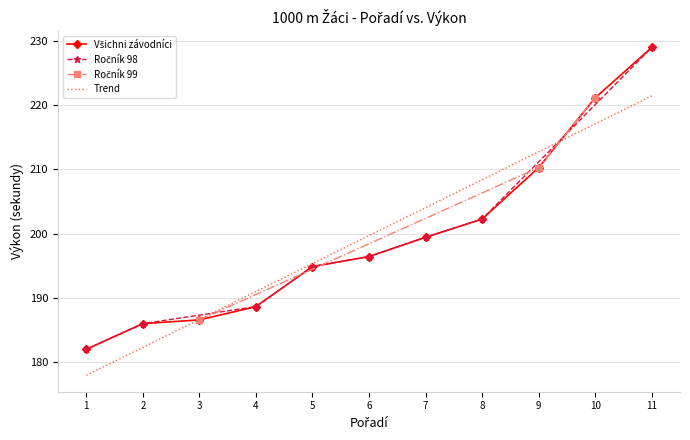

Is it true that Trend equals 107.3 at 5?

False